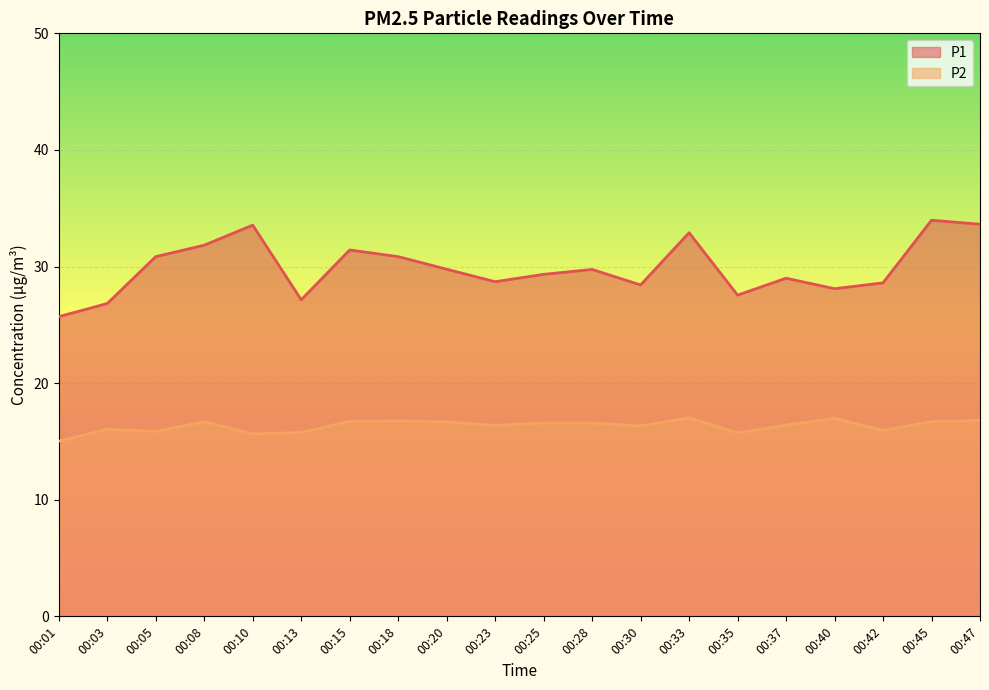

At which label does P2 reach its minimum?

00:01